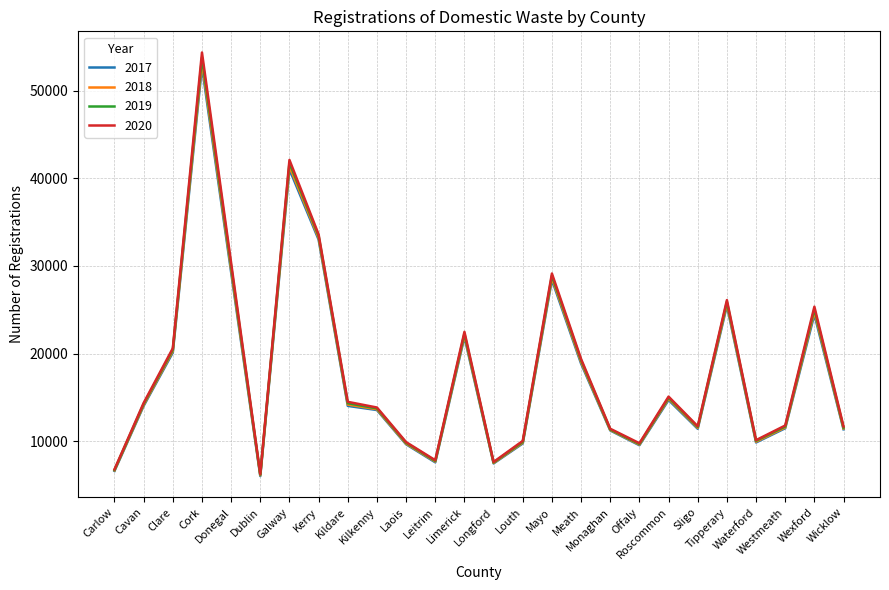

What are all the series names shown in the legend?

2017, 2018, 2019, 2020